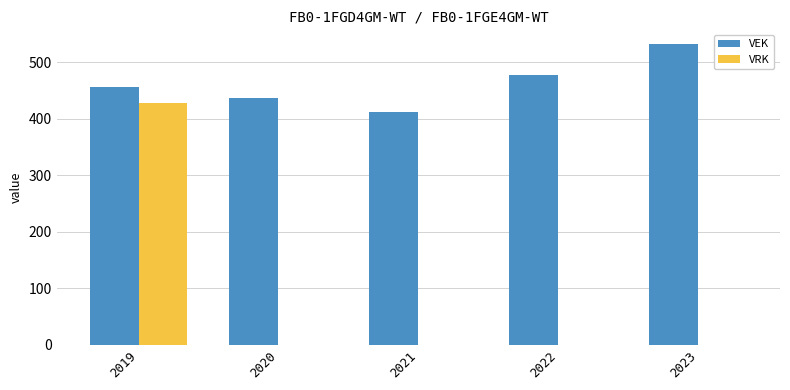

How many categories are shown in the chart?

5